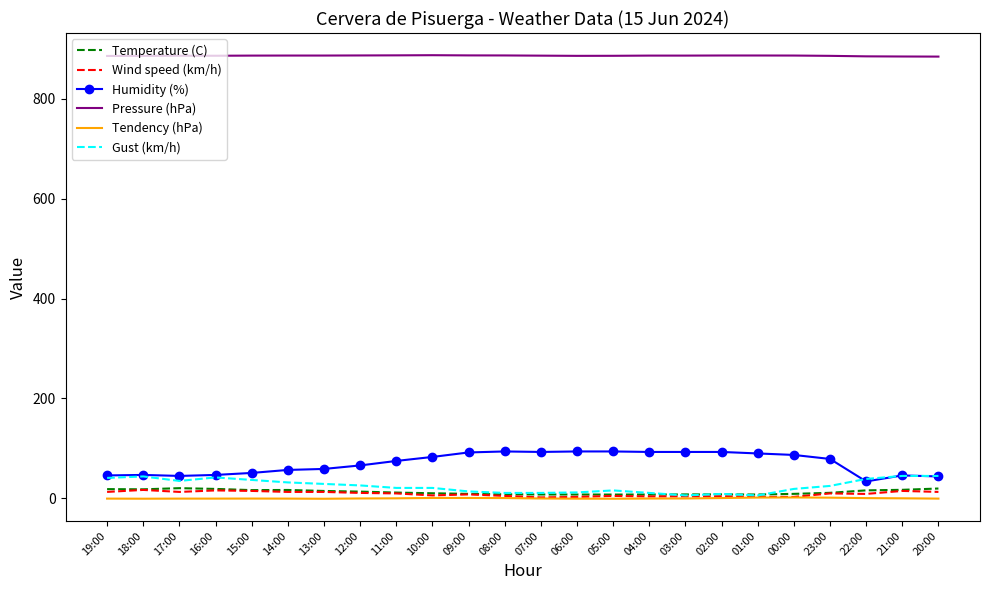

What is the highest value of the Pressure (hPa) series?

887.1